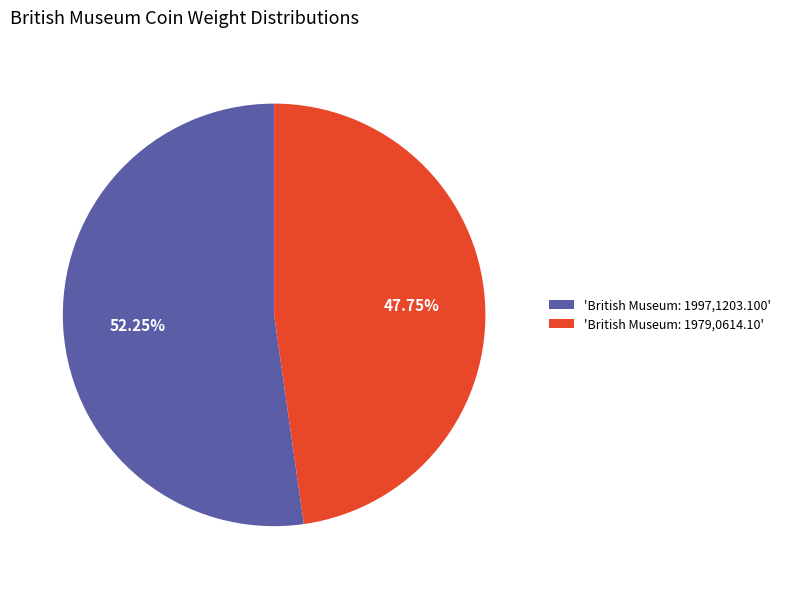

Which slice is the largest?

'British Museum: 1997,1203.100'